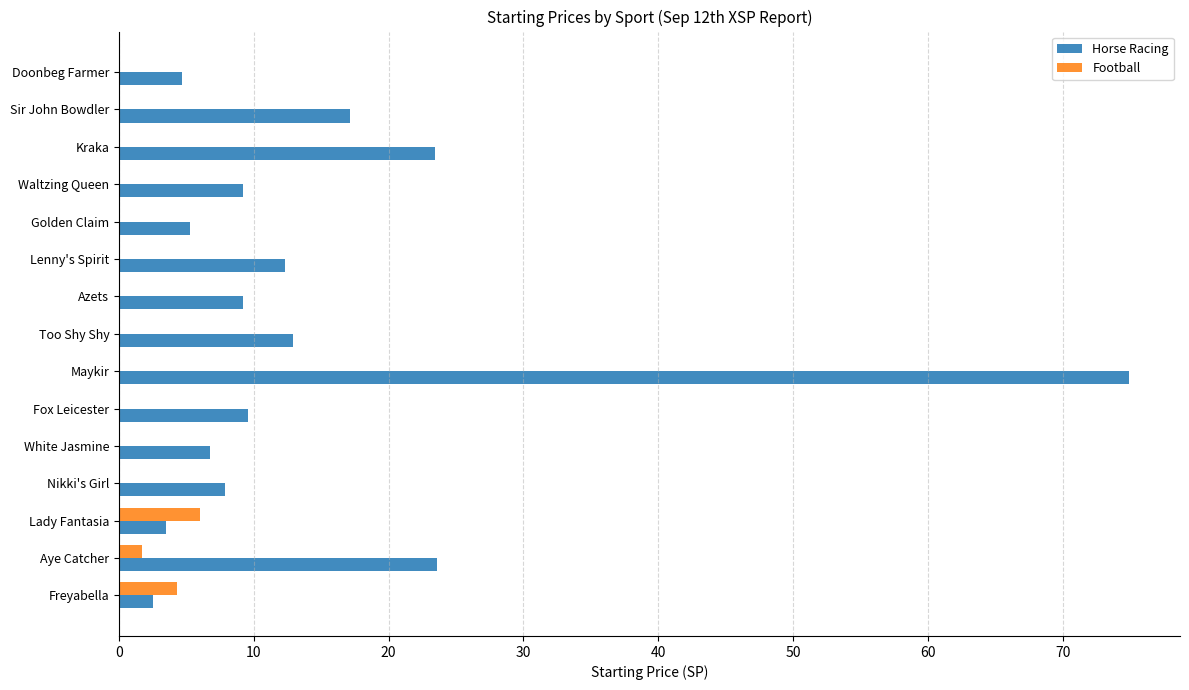

What is the sum of all Horse Racing values?

222.8